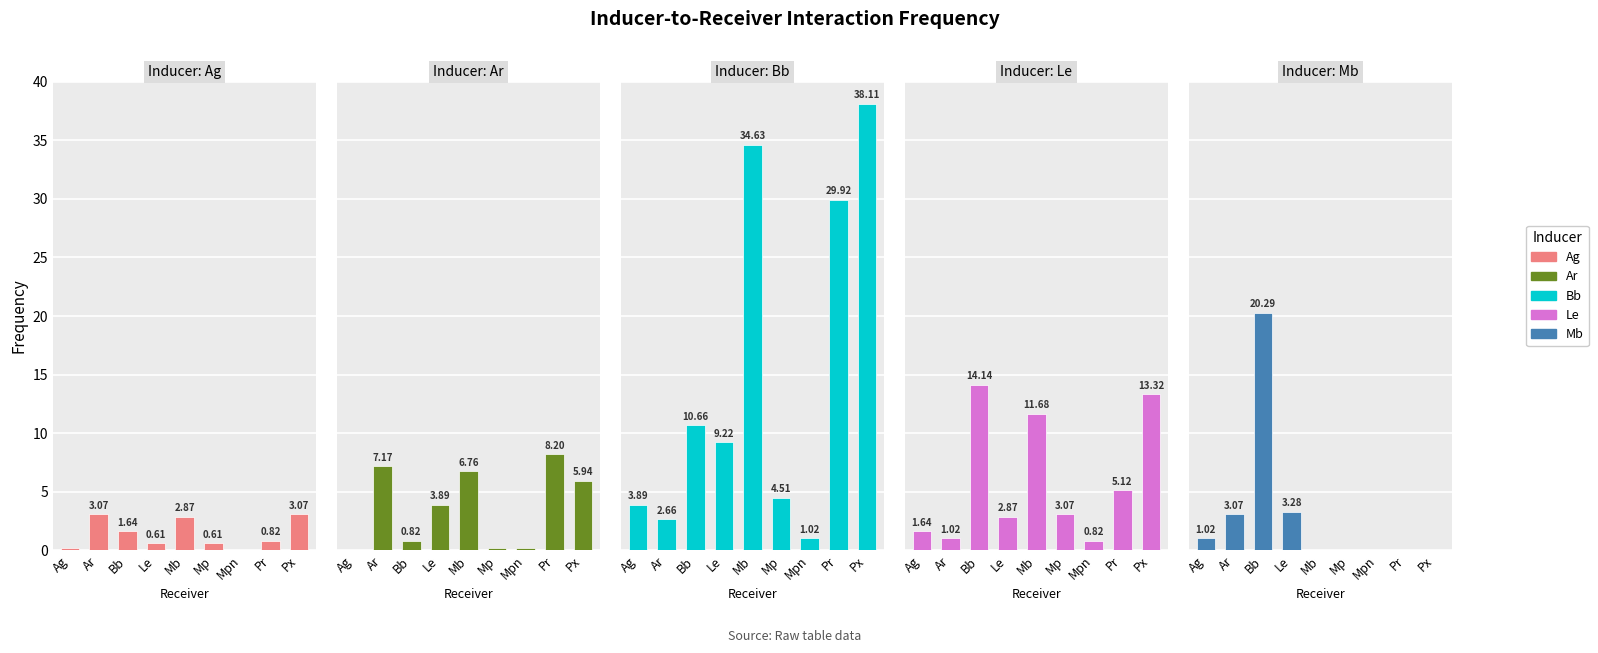

Between Ag and Mb, which series saw the biggest shift?

Bb